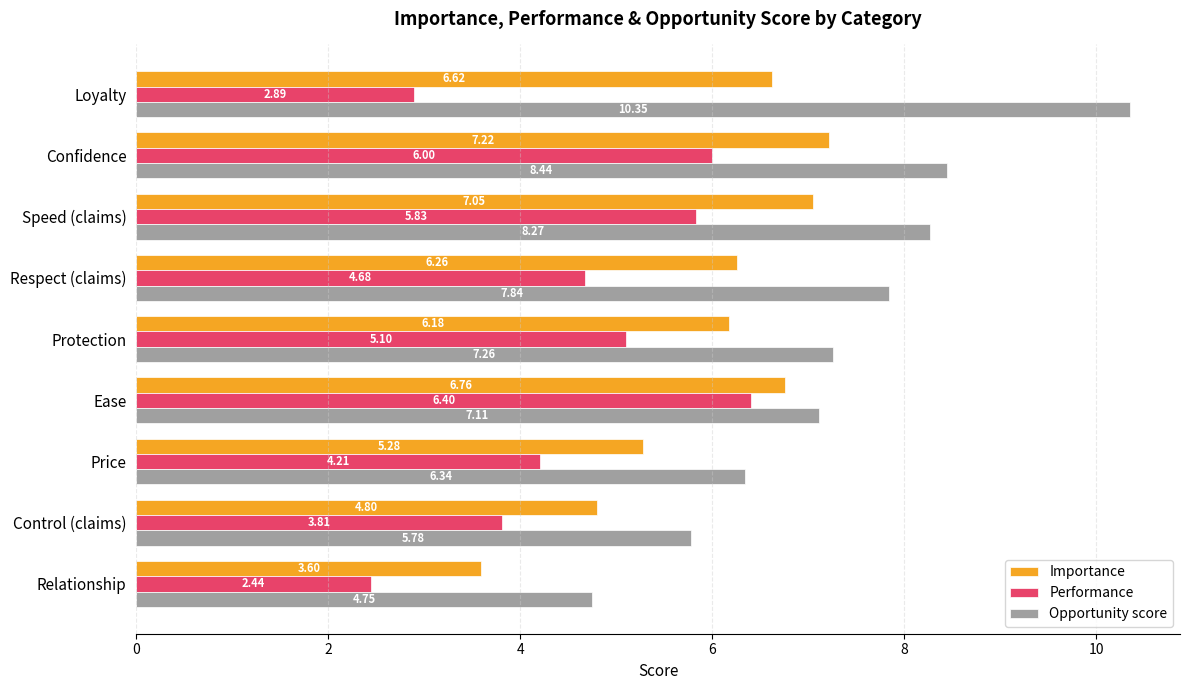

What is the maximum value shown in the chart?

10.4